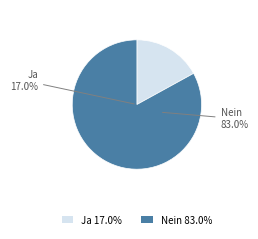

Is it true that Ja is 17% of the pie?

True